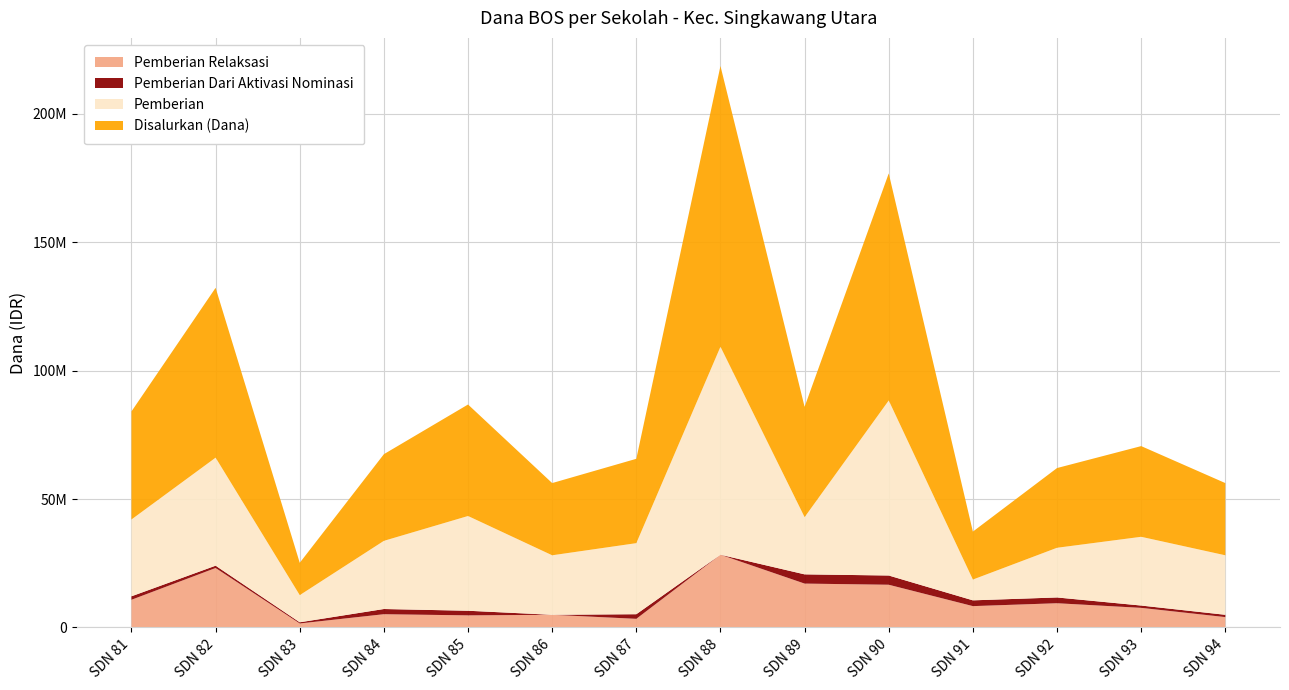

Reading left to right, what are all the values shown in this chart?

Pemberian Relaksasi: 10800000	23175000	1575000	5175000	4725000	4950000	3375000	28350000	17100000	16650000	8325000	9450000	7650000	4050000
Pemberian Dari Aktivasi Nominasi: 1350000	900000	450000	2025000	1800000	0	1800000	0	3600000	3600000	2250000	2250000	900000	900000
Pemberian: 29925000	42075000	10575000	26550000	36900000	23175000	27675000	81000000	22275000	68175000	8100000	19350000	26775000	23175000
Disalurkan (Dana): 42075000	66150000	12600000	33750000	43425000	28125000	32850000	109350000	42975000	88425000	18675000	31050000	35325000	28125000